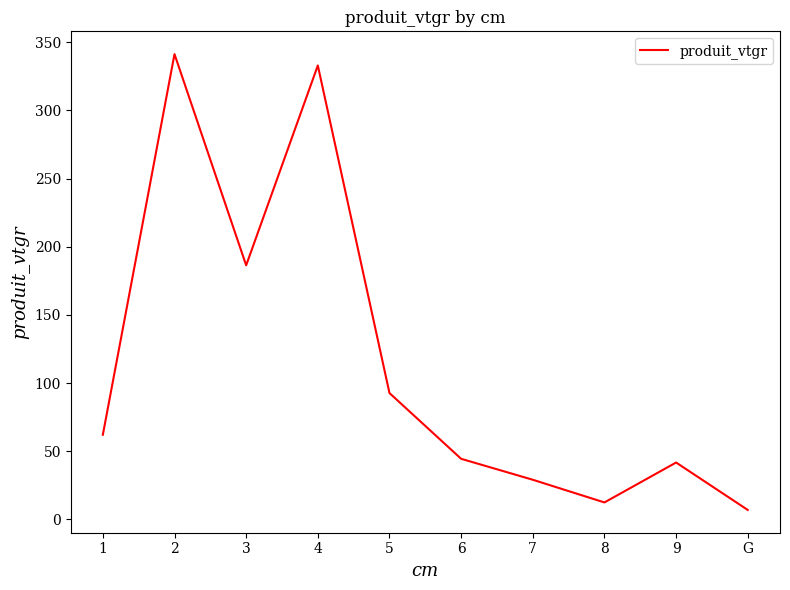

What is the approximate value at 9?

41.7